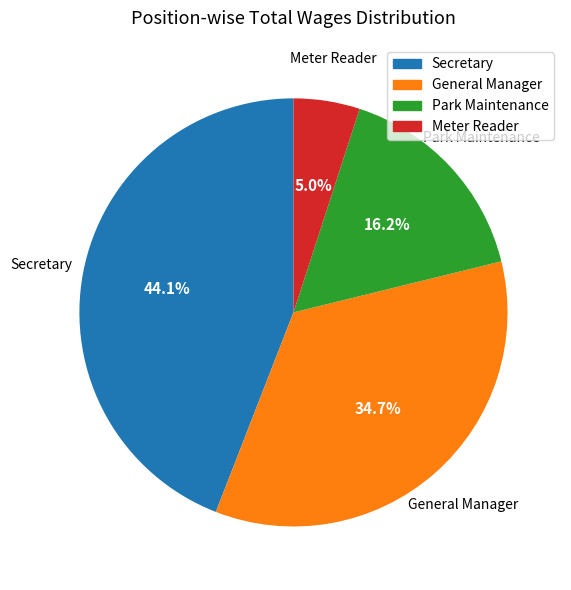

To the nearest percent, what portion does Meter Reader represent?

5%